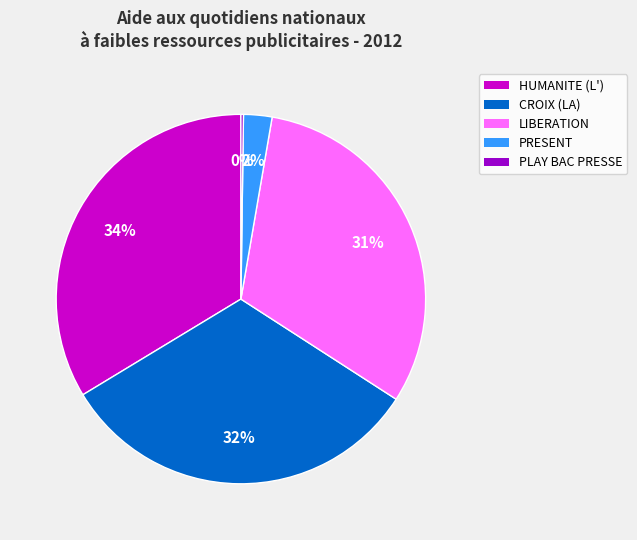

Which category has the biggest portion of the pie?

HUMANITE (L')